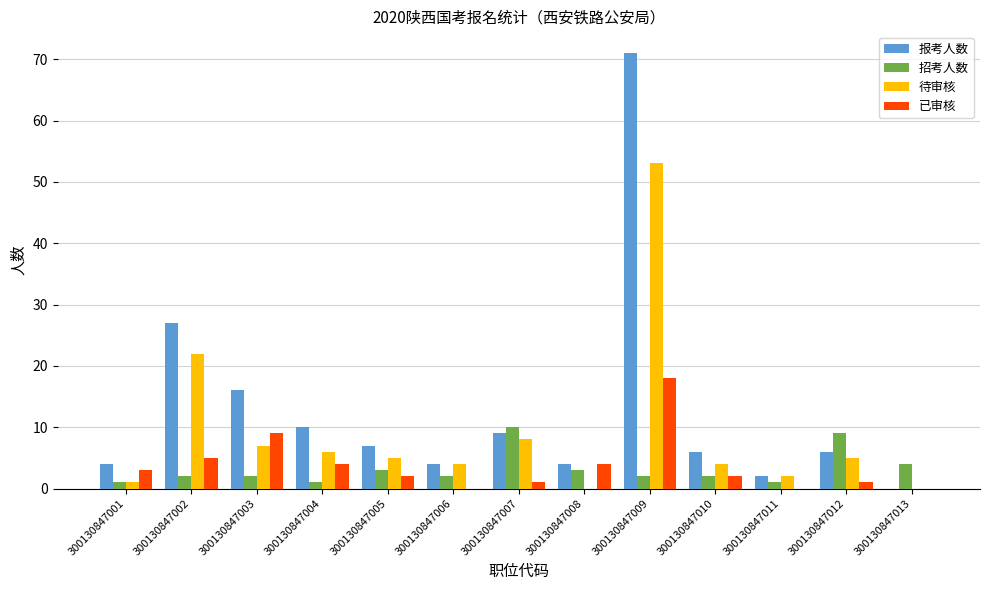

Reading right to left, list all the values displayed in this chart.

报考人数: 300130847013=0	300130847012=6	300130847011=2	300130847010=6	300130847009=71	300130847008=4	300130847007=9	300130847006=4	300130847005=7	300130847004=10	300130847003=16	300130847002=27	300130847001=4
招考人数: 300130847013=4	300130847012=9	300130847011=1	300130847010=2	300130847009=2	300130847008=3	300130847007=10	300130847006=2	300130847005=3	300130847004=1	300130847003=2	300130847002=2	300130847001=1
待审核: 300130847013=0	300130847012=5	300130847011=2	300130847010=4	300130847009=53	300130847008=0	300130847007=8	300130847006=4	300130847005=5	300130847004=6	300130847003=7	300130847002=22	300130847001=1
已审核: 300130847013=0	300130847012=1	300130847011=0	300130847010=2	300130847009=18	300130847008=4	300130847007=1	300130847006=0	300130847005=2	300130847004=4	300130847003=9	300130847002=5	300130847001=3